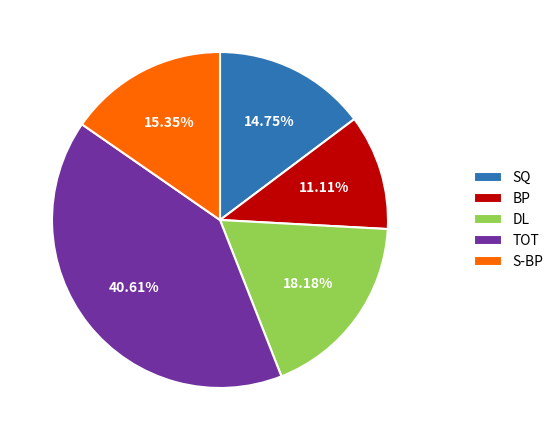

Is S-BP the majority of the pie?

No